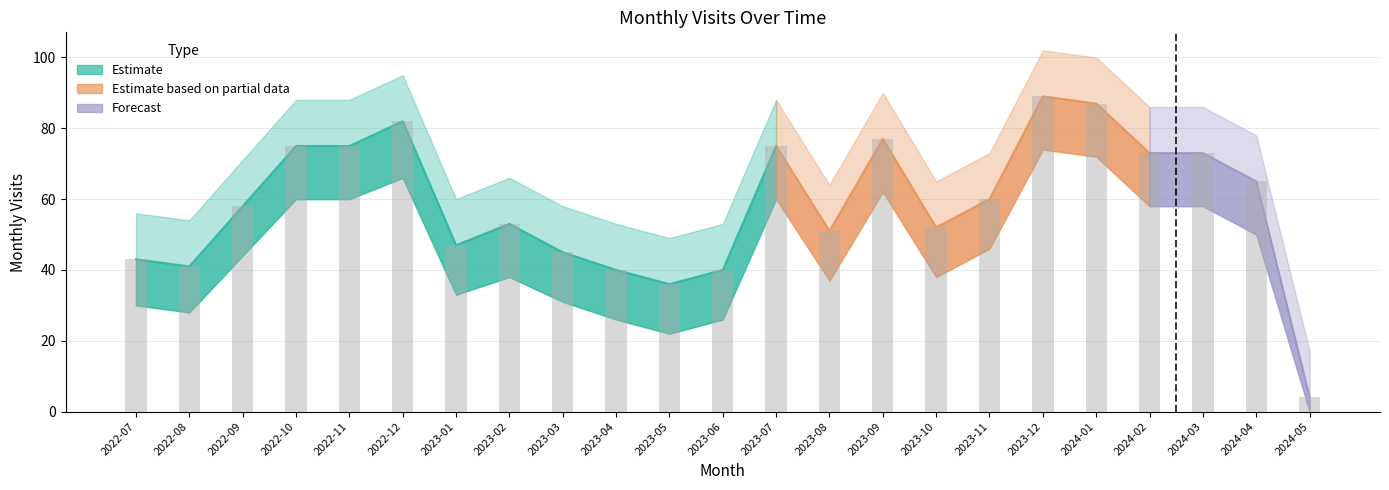

What is the spread (max minus min) of values at 2022-12?

29